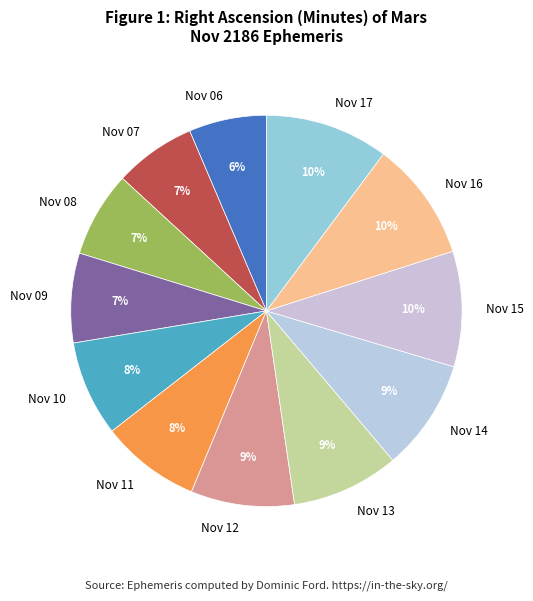

Between Nov 12 and Nov 07, which is larger?

Nov 12